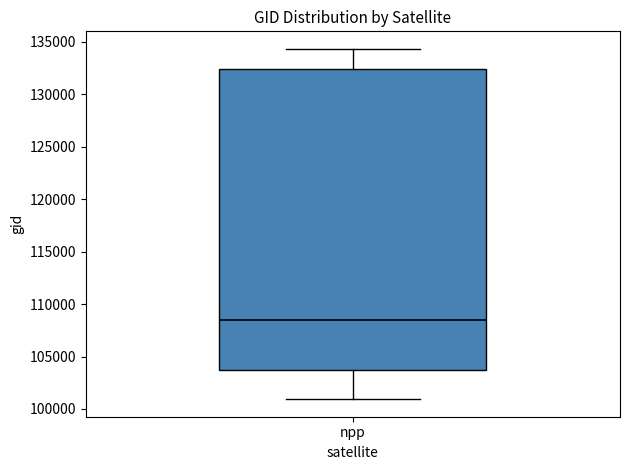

Read this box plot against the y-axis: the position of the median line, the range covered by the box, and the ends of both whiskers. The values are not printed on the chart, so give them approximately, as read against the axis.

median 108500, box 103500 to 132500, whiskers 101000 to 134500